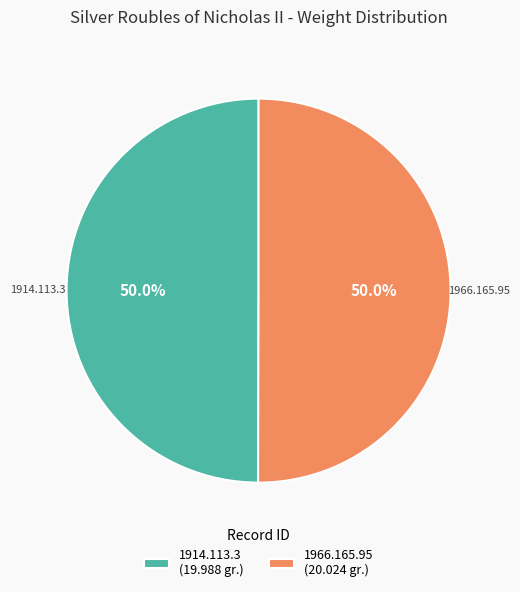

What is the ratio of the value at 1914.113.3 to the value at 1966.165.95?

1.0